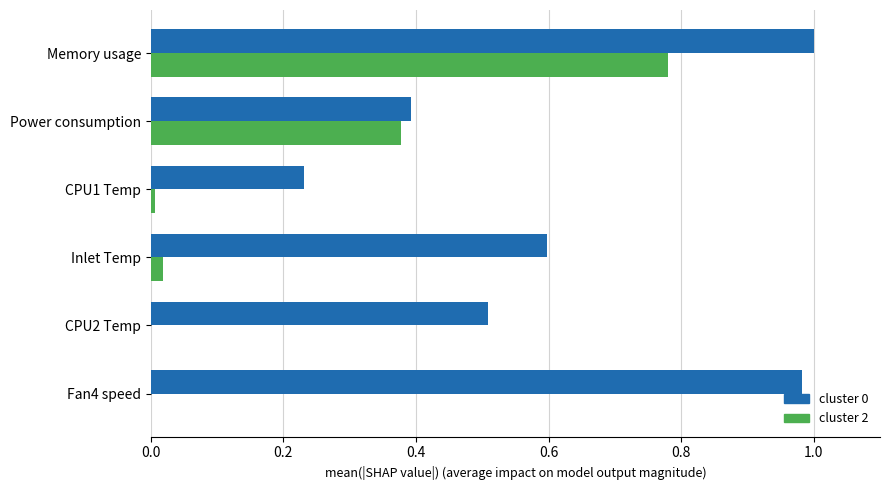

Which label corresponds to the largest value in the chart?

Memory usage